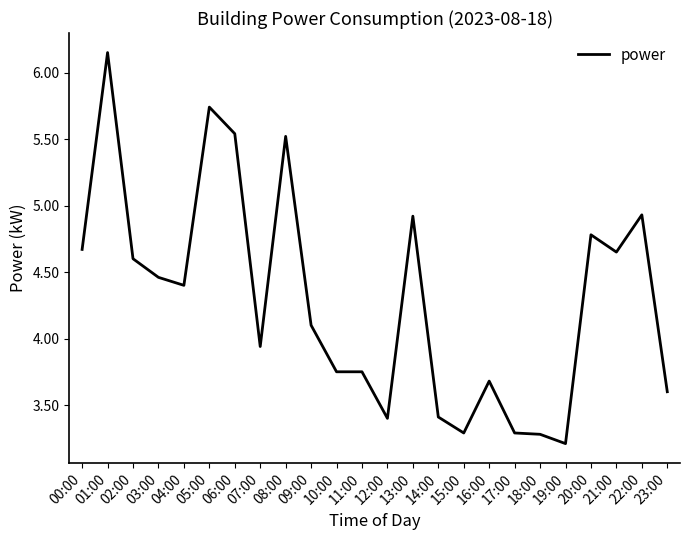

What position from the right is 12:00?

12